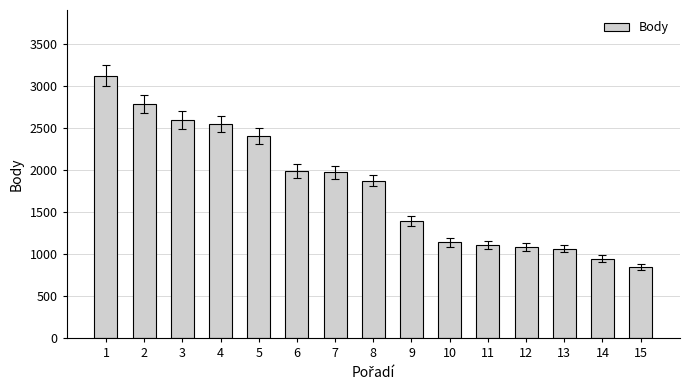

What is the change in value from 6 to 15?

-1140